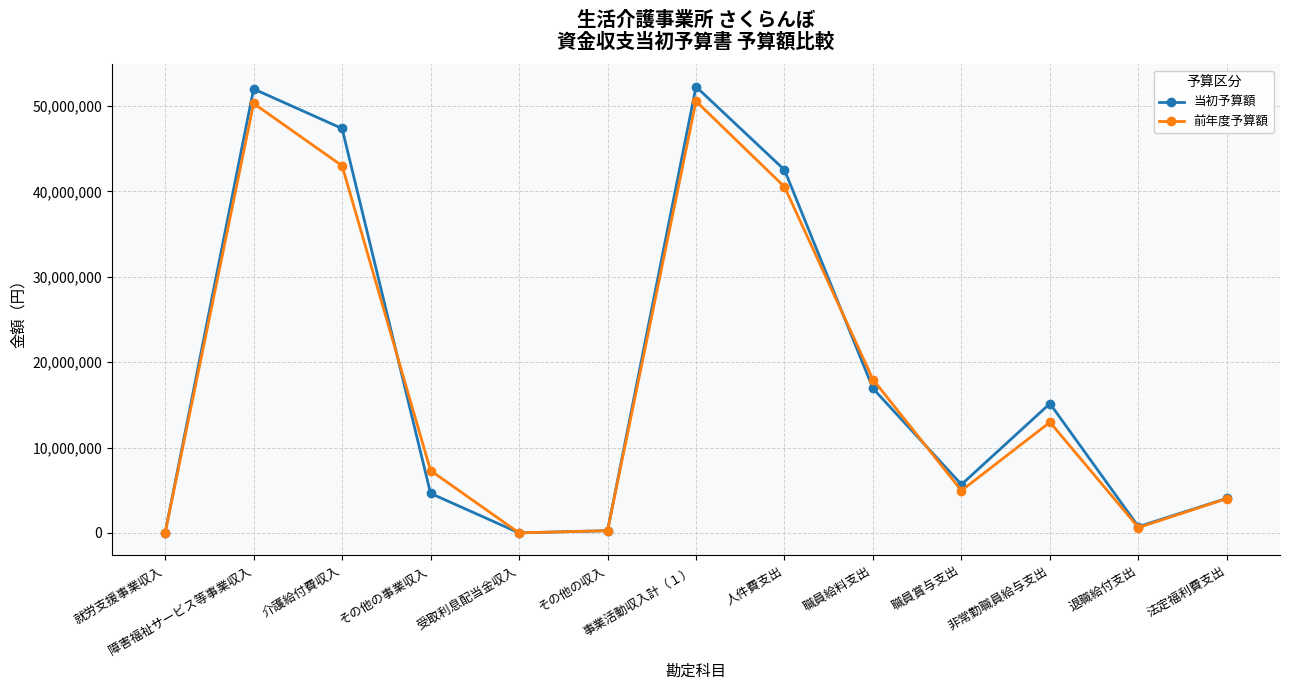

What is the total value across all series at 介護給付費収入?

90370000